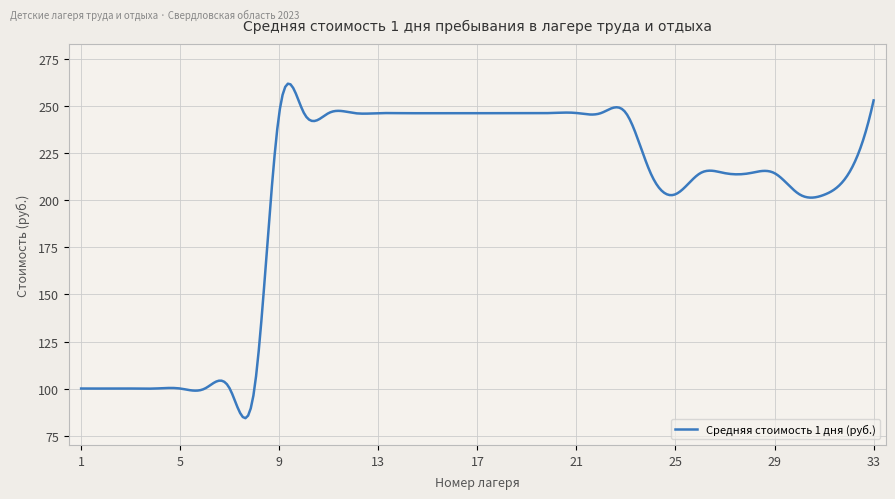

What is the difference between the maximum and minimum values?

177.8